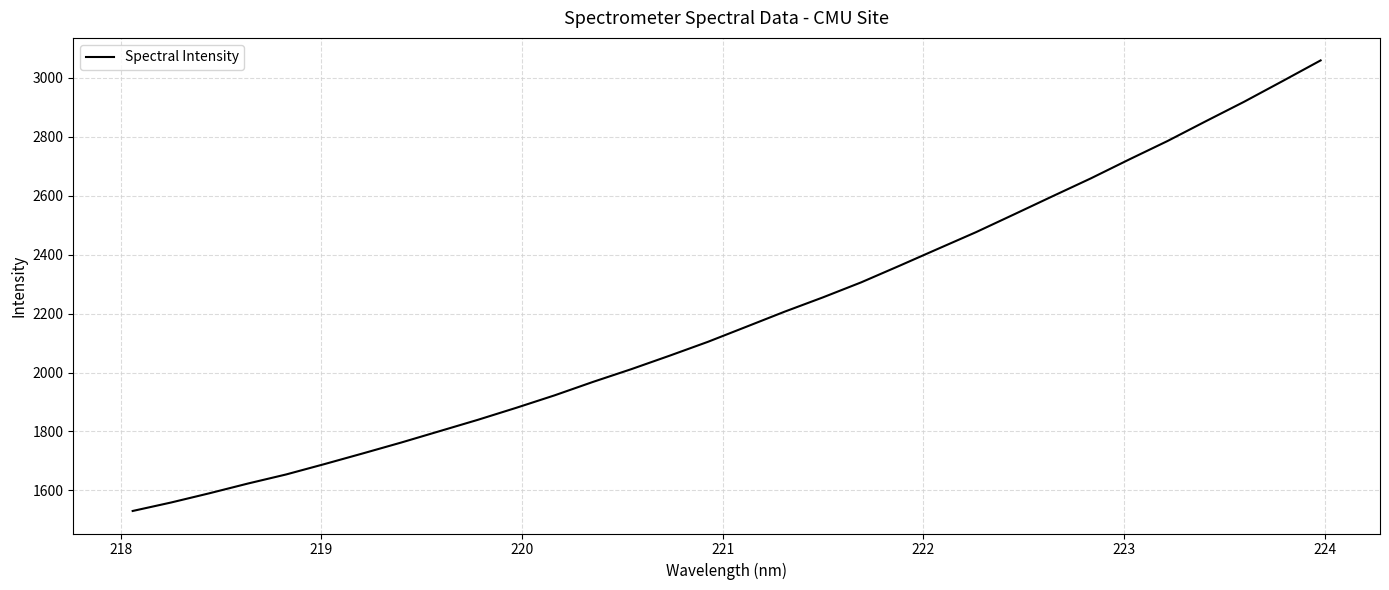

How many values are below 2155?

16